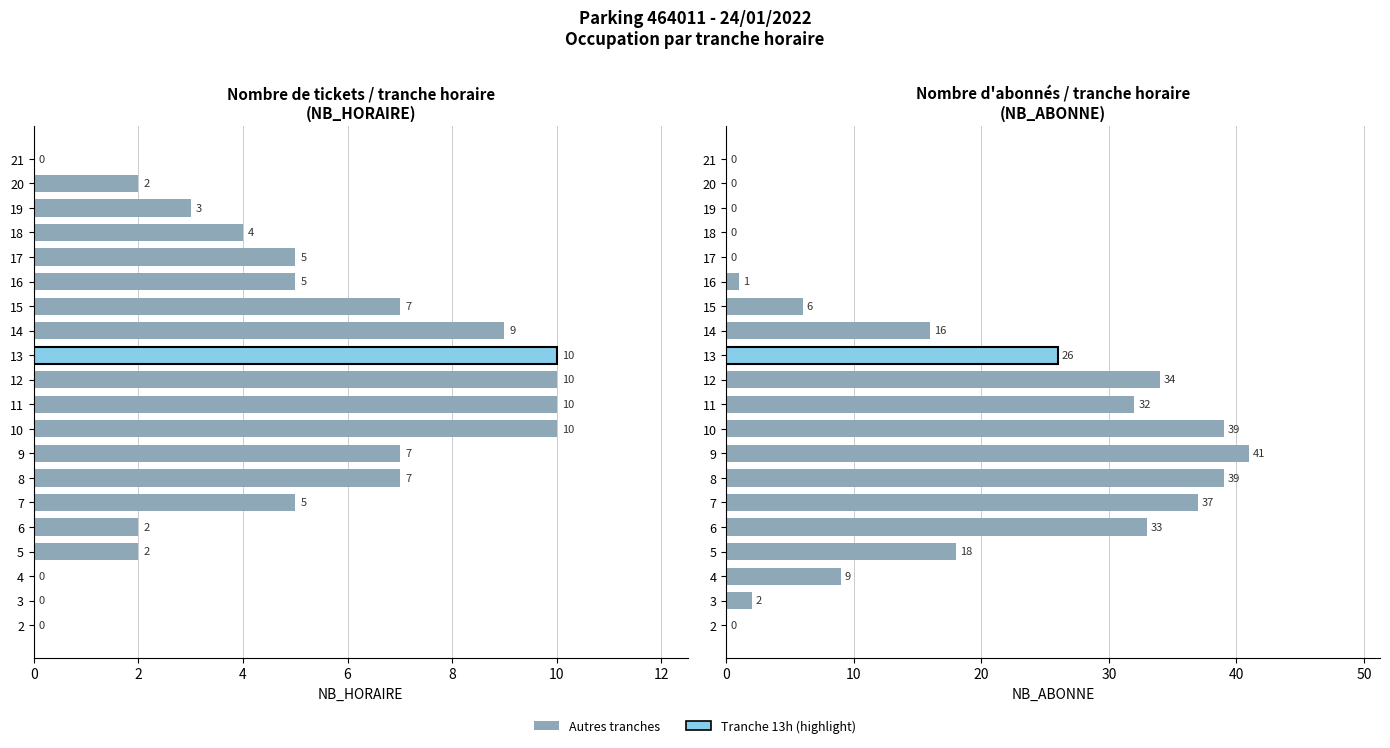

At how many categories does at least one series exceed 40?

1